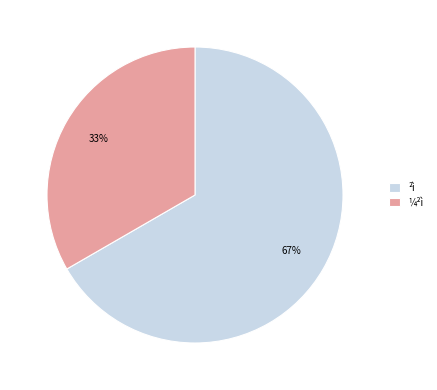

Which category has the smallest portion of the pie?

¼²ì